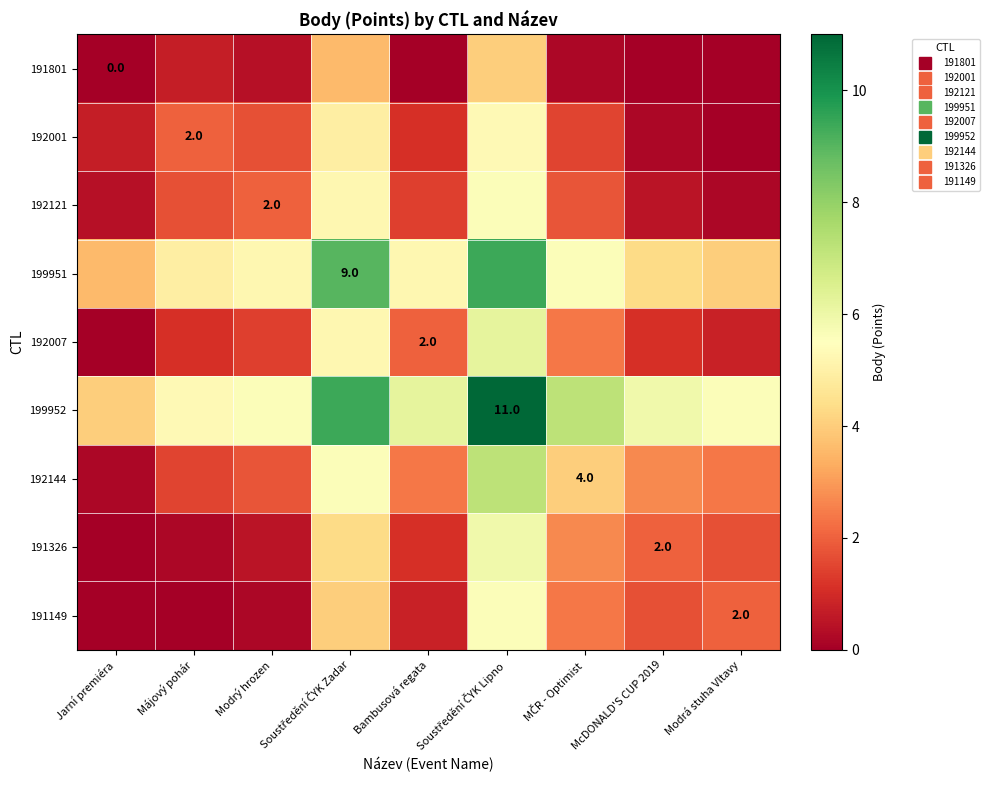

Rank the categories by 199952 value from highest to lowest.

Soustředění ČYK Lipno, Soustředění ČYK Zadar, MČR - Optimist, Bambusová regata, McDONALD'S CUP 2019, Modrý hrozen, Modrá stuha Vltavy, Májový pohár, Jarní premiéra